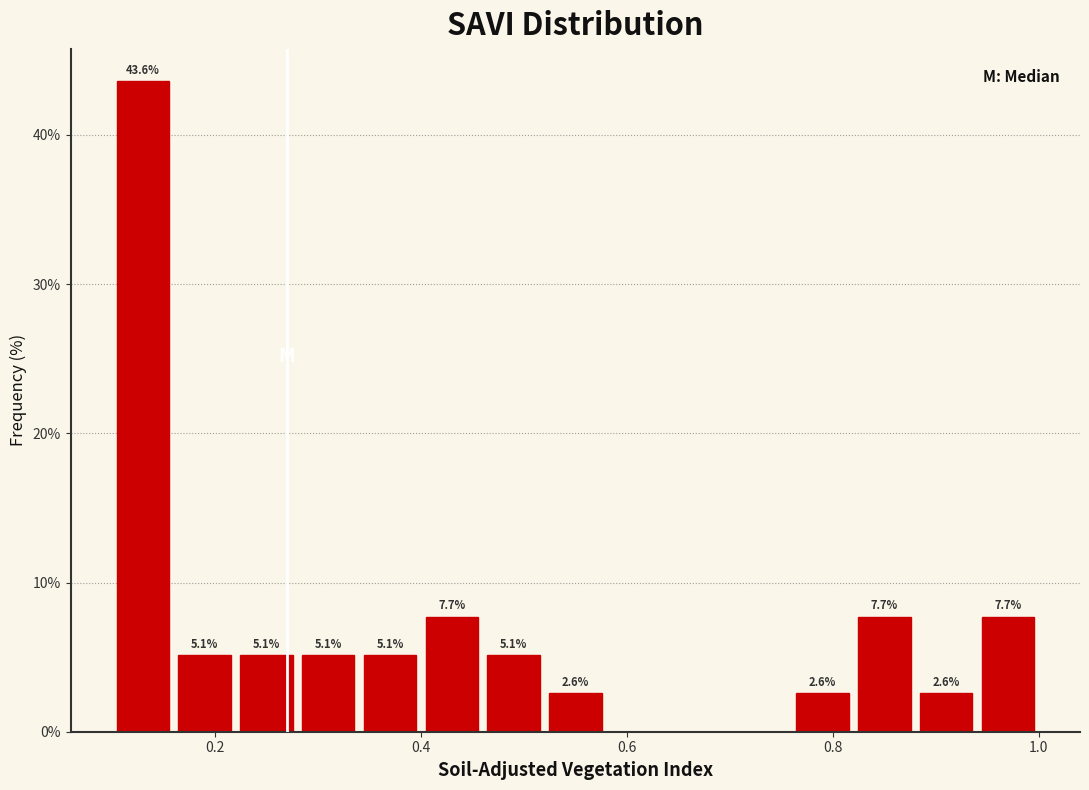

Around what value on the x-axis is the tallest bar? Give the approximate position of its centre, as read against the axis.

0.14